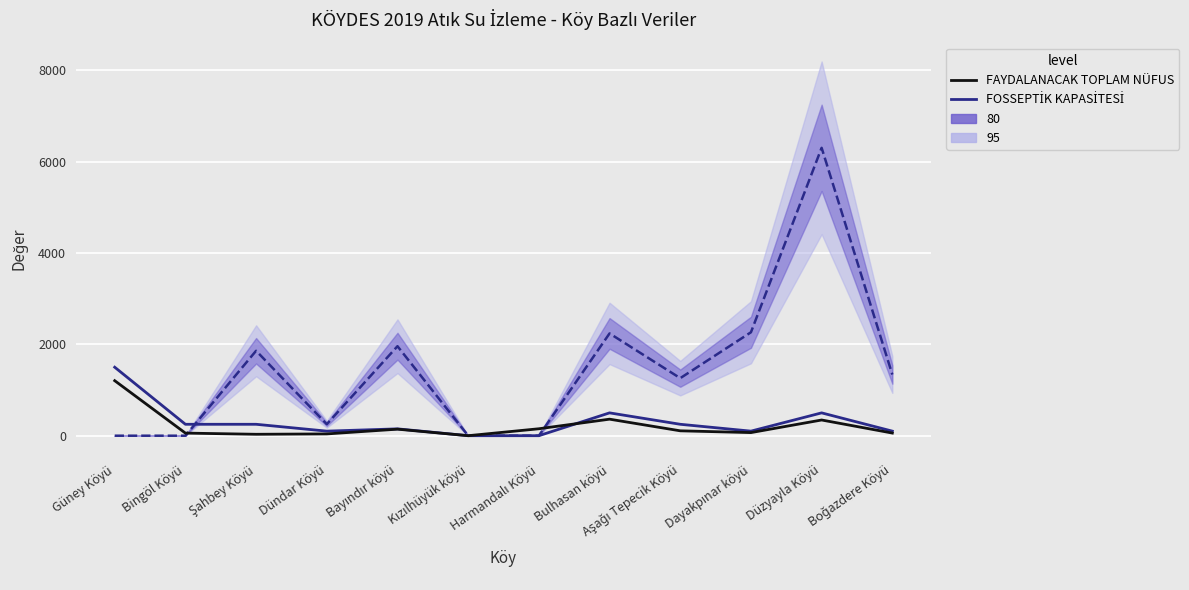

Where does the FAYDALANACAK TOPLAM NÜFUS series first go above 107?

Güney Köyü